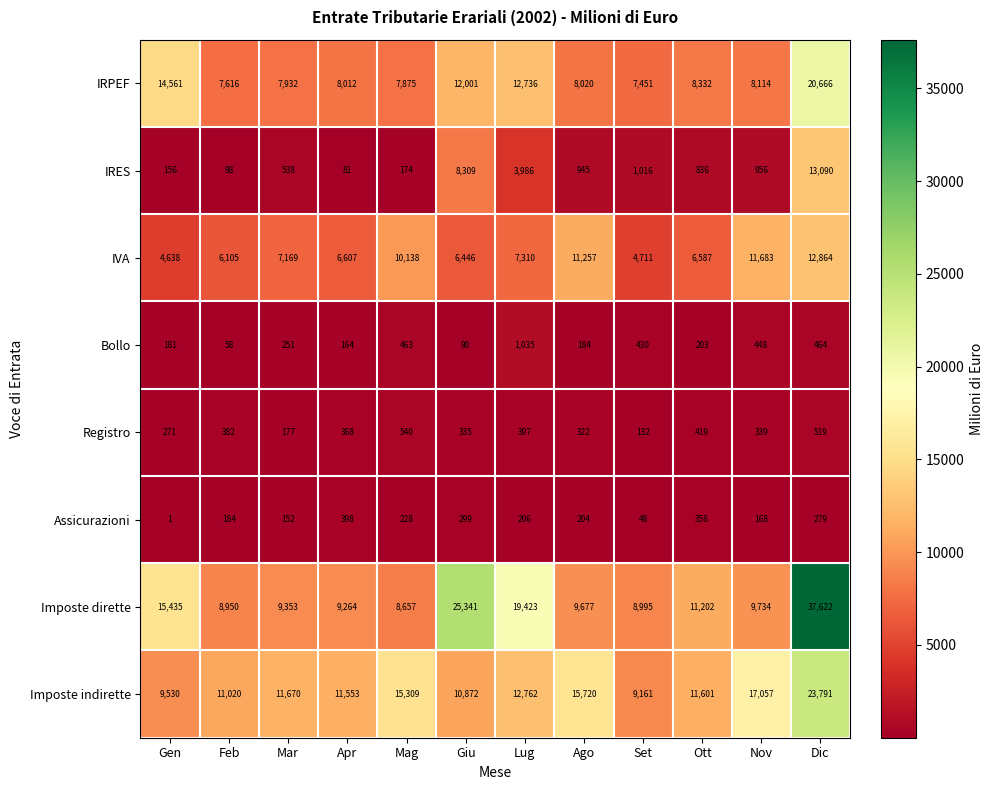

What is the maximum value shown in the chart?

37622